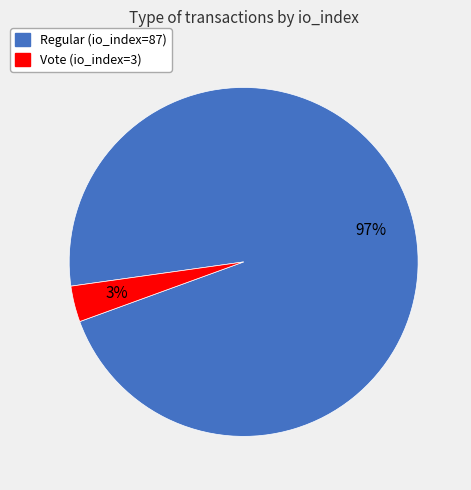

Combined, do Vote (io_index=3) and Regular (io_index=87) account for over 50%?

Yes